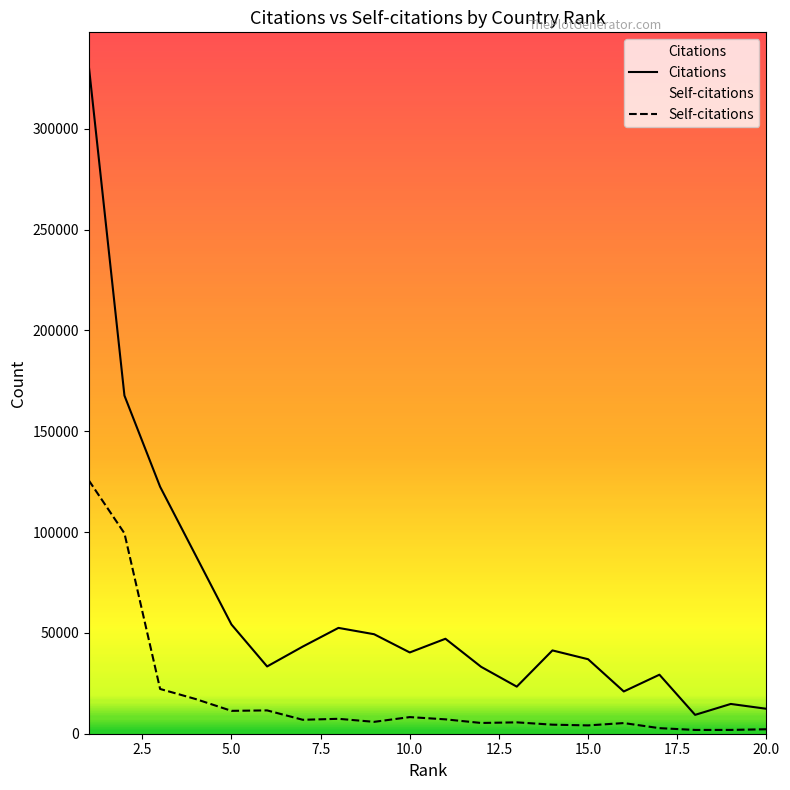

How many distinct data groups are displayed?

2